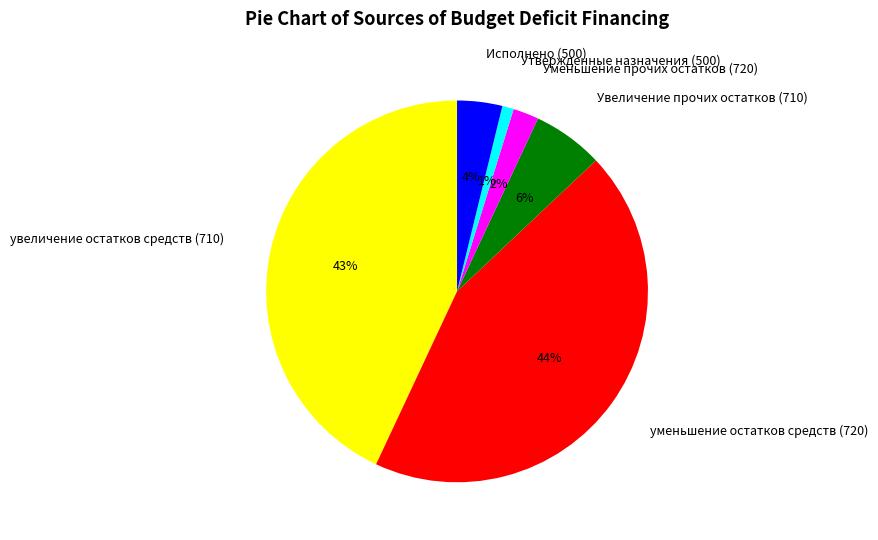

Does any single category account for the majority?

No